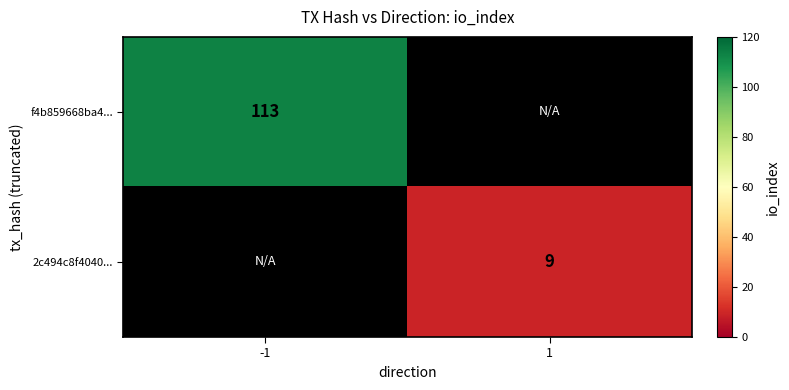

Is it true that 2c494c8f4040... equals 12 at 1?

False